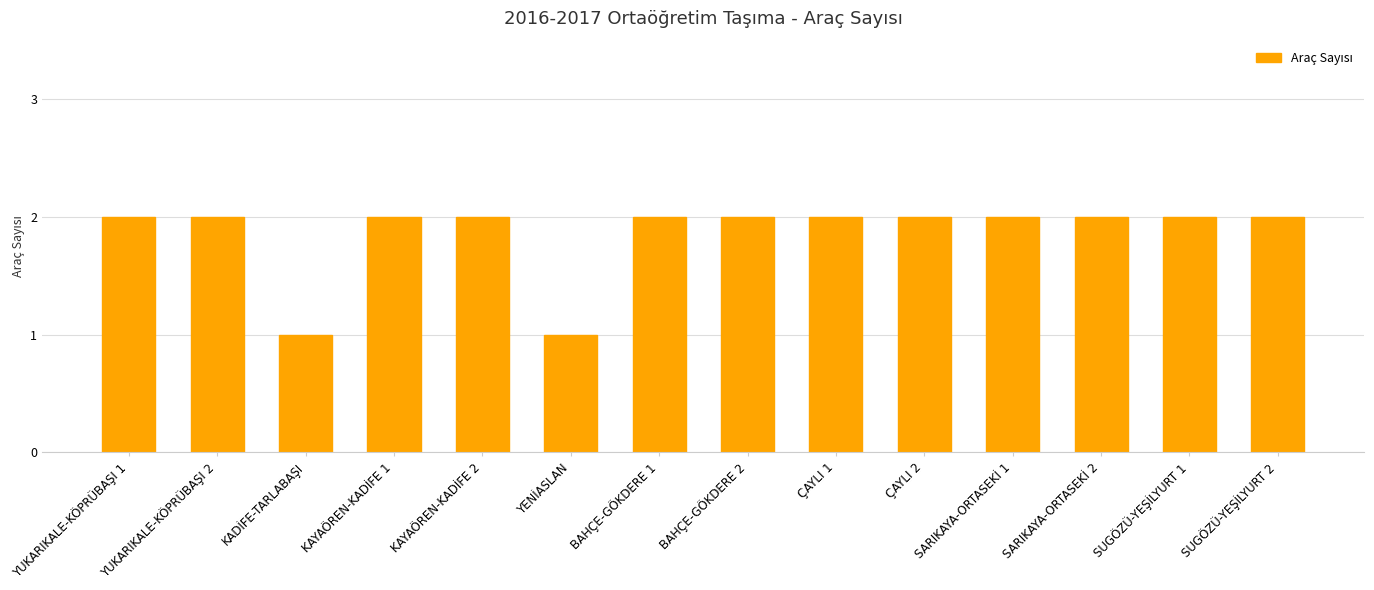

True or false: the data shows 2 at SARIKAYA-ORTASEKİ 1.

True